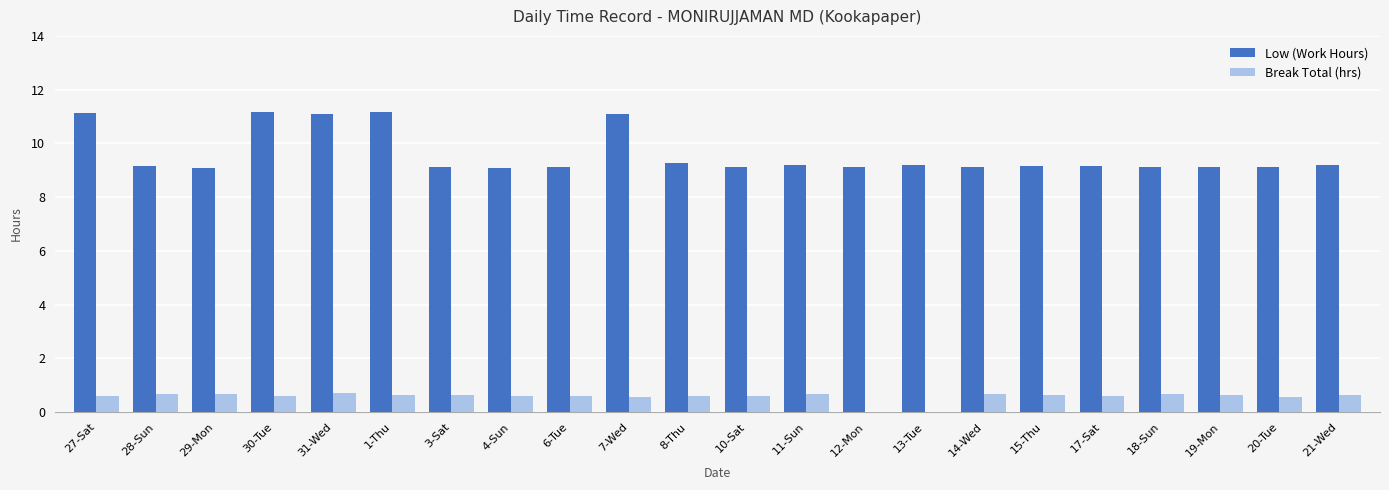

Between 1-Thu and 20-Tue, which series saw the biggest shift?

Low (Work Hours)